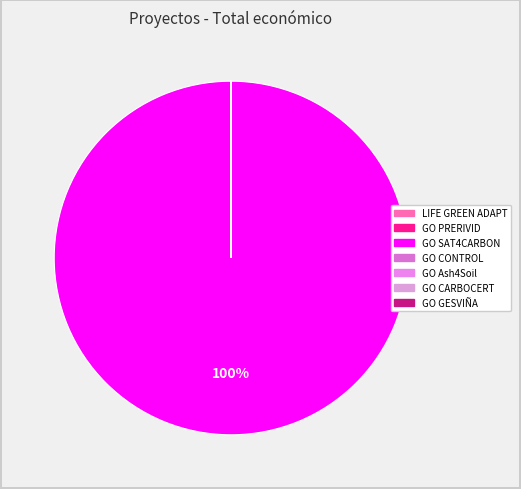

Does GO SAT4CARBON represent more than half of the total?

Yes